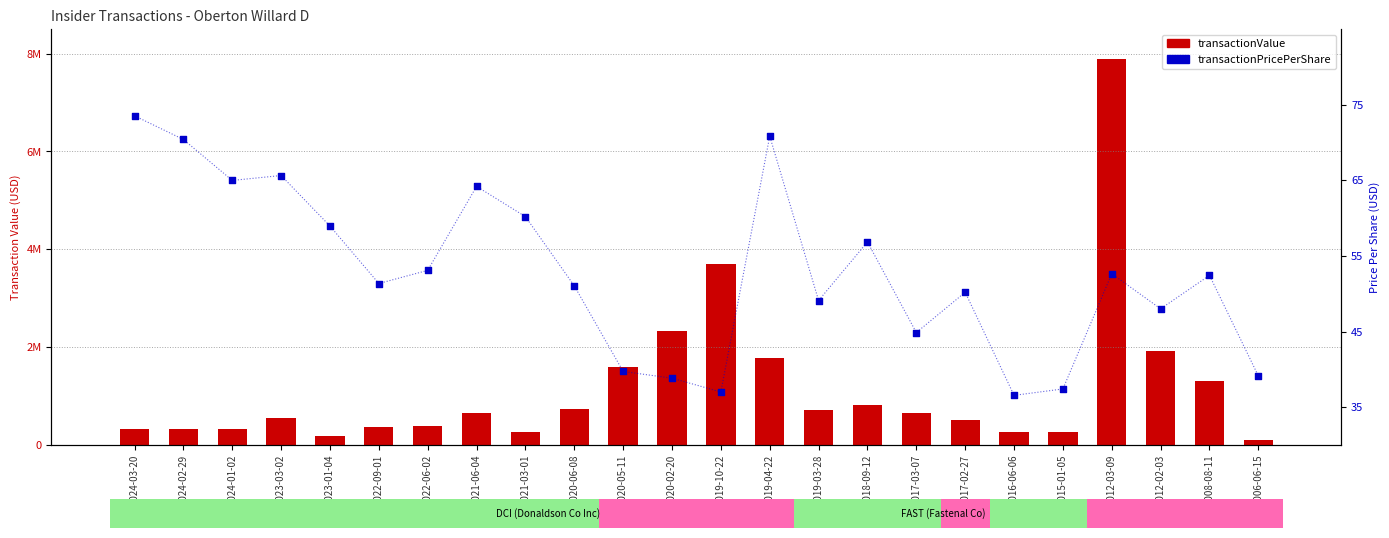

What are all the series names shown in the legend?

transactionValue, transactionPricePerShare